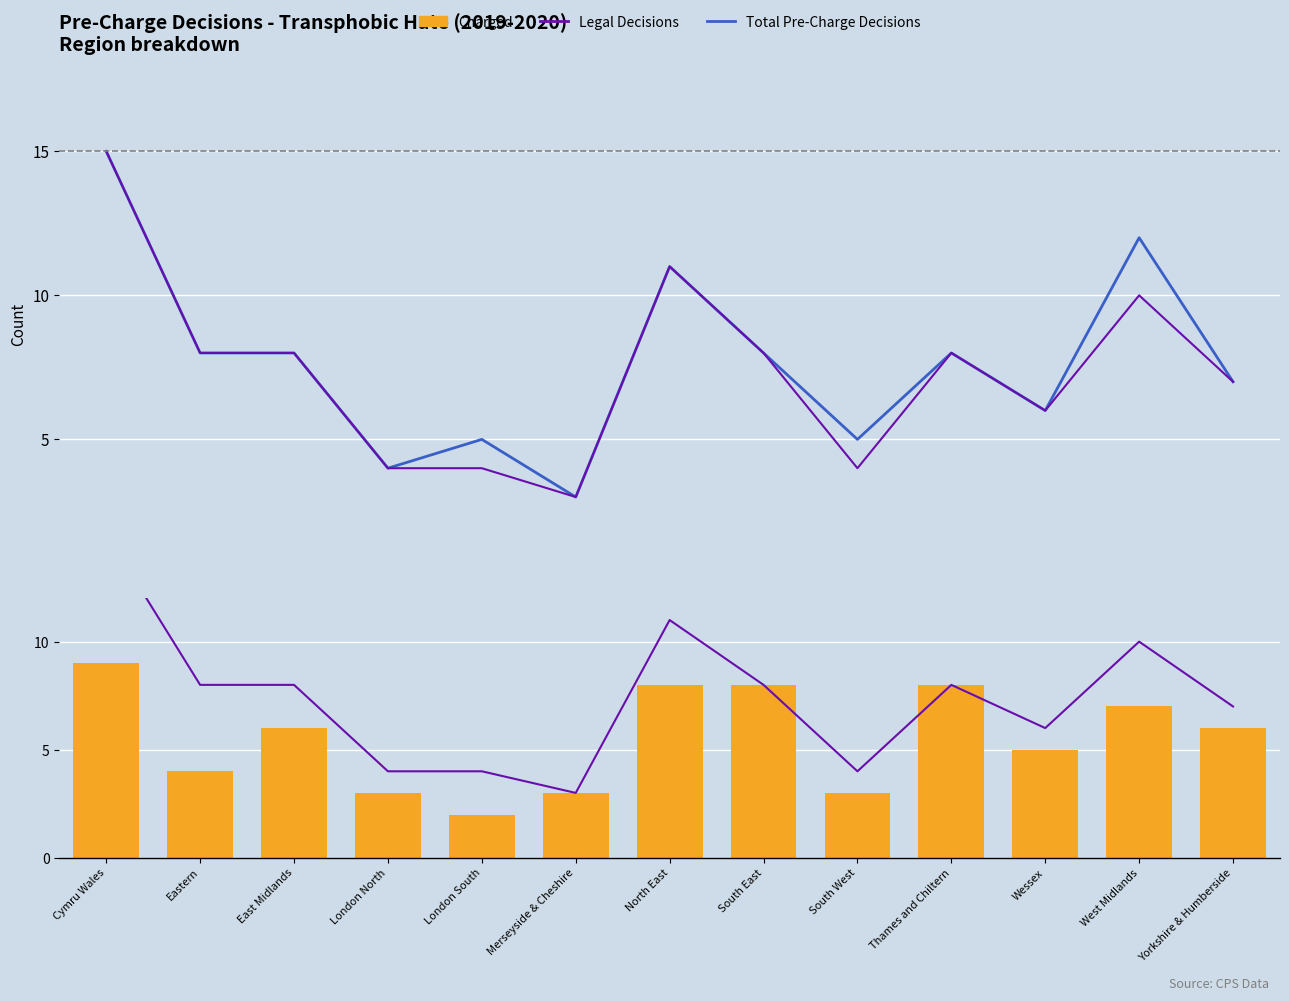

Count the number of categories in the chart.

13